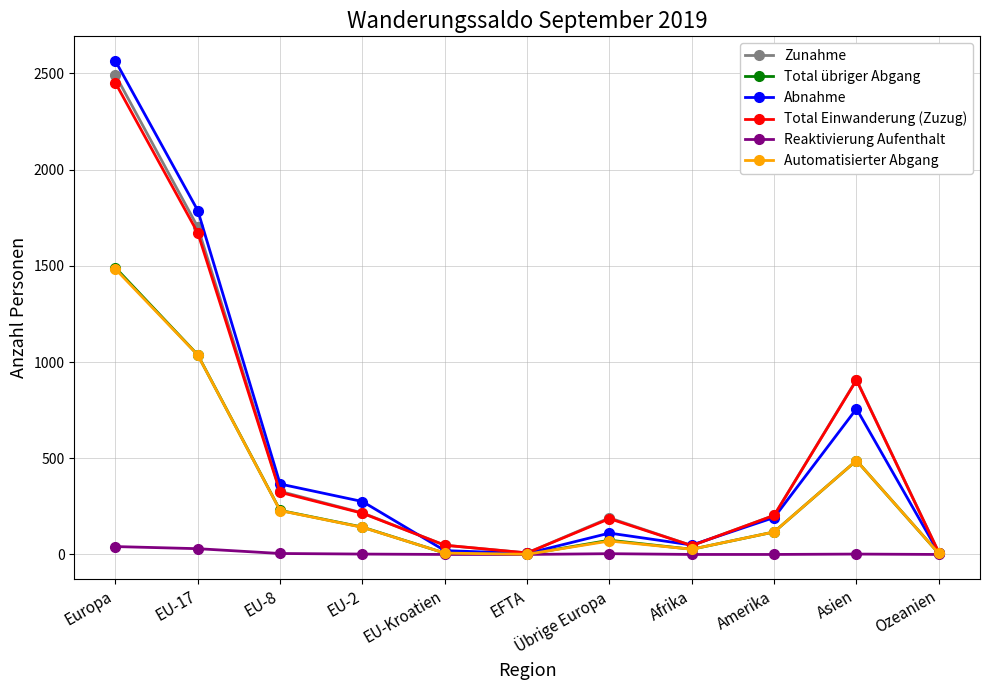

Which category has the highest value across all series?

Europa